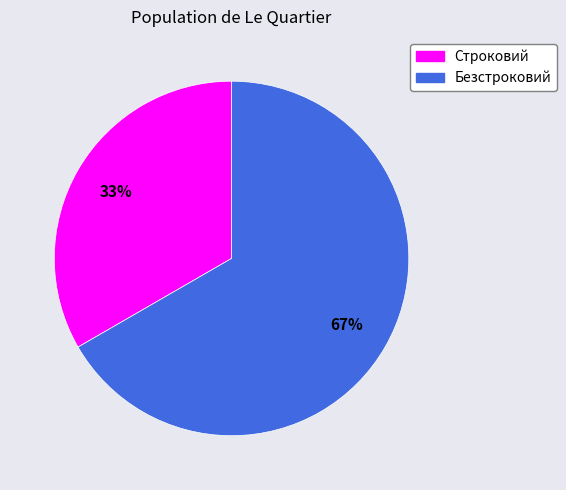

Is it true that Безстроковий is 67% of the pie?

True